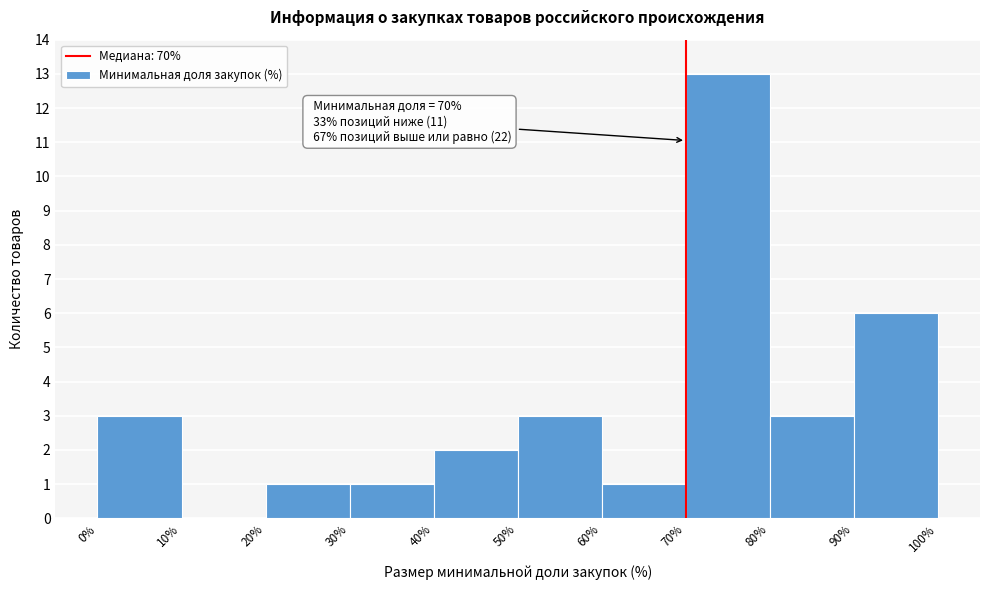

Over which range of the x-axis is the bar tallest?

70% to 80%